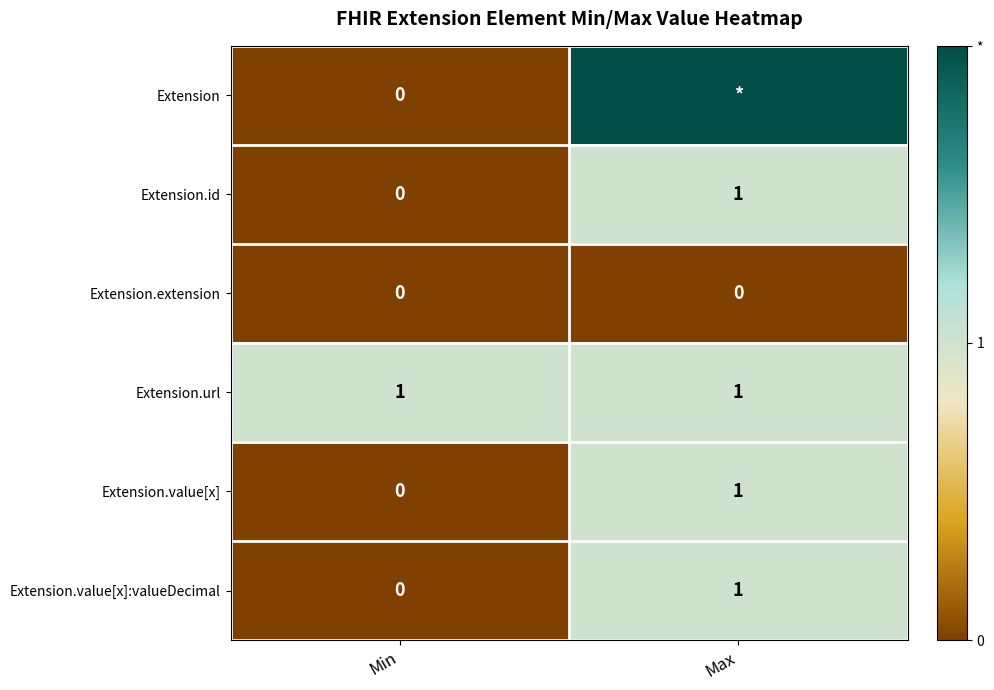

Which has a higher value, Min or Max?

Max